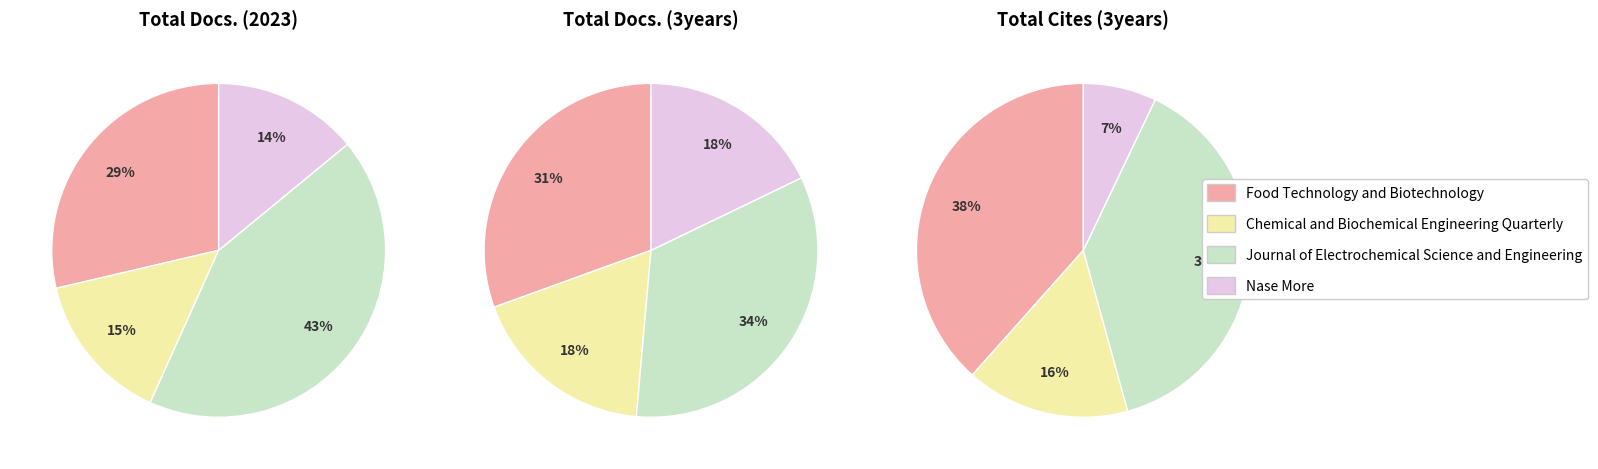

What percentage is NOT represented by Chemical and Biochemical Engineering Quarterly?

85.4%